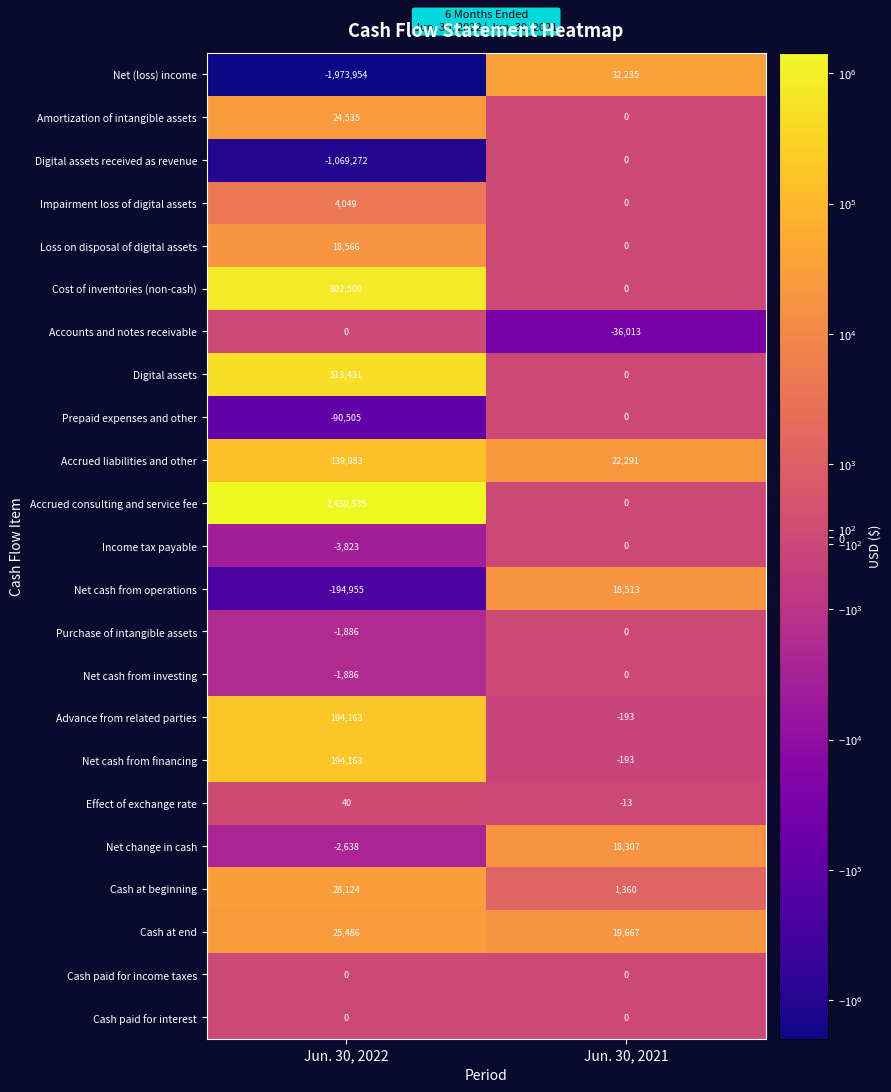

Read the Cash at beginning value at Jun. 30, 2022, to the nearest 100.

28100